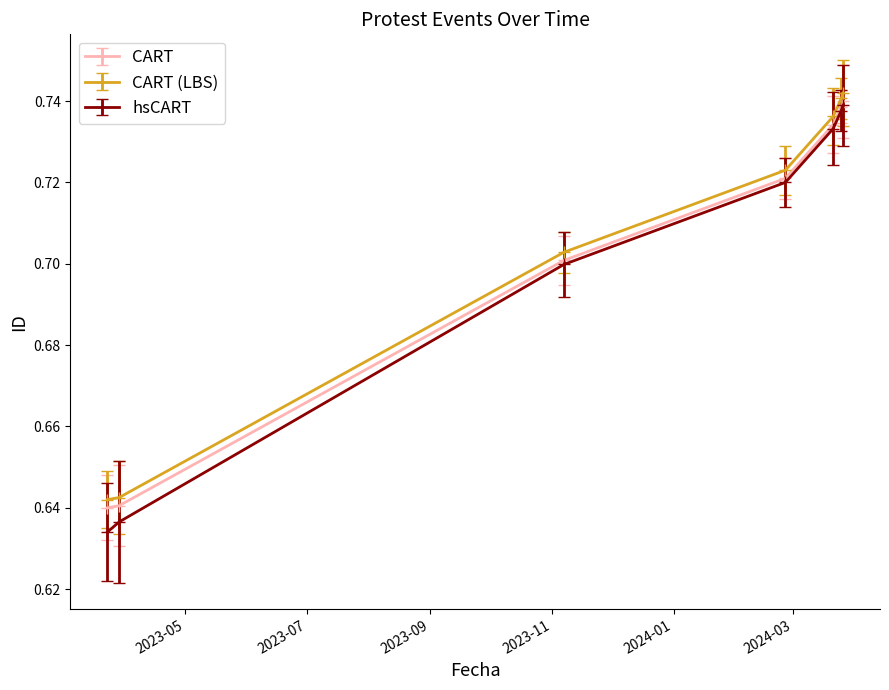

At how many categories does at least one series exceed 0?

7